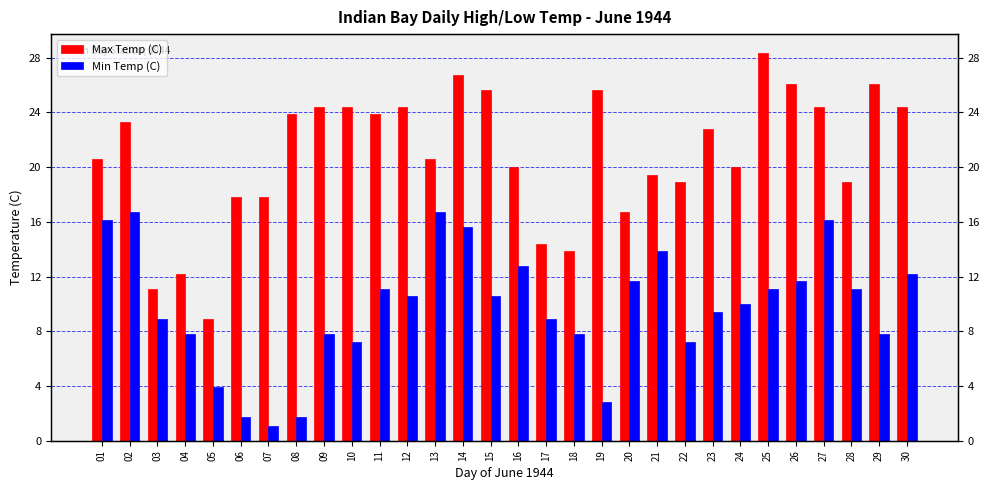

What is the value of the Max Temp (C) bar at the 21st from the left?

19.4